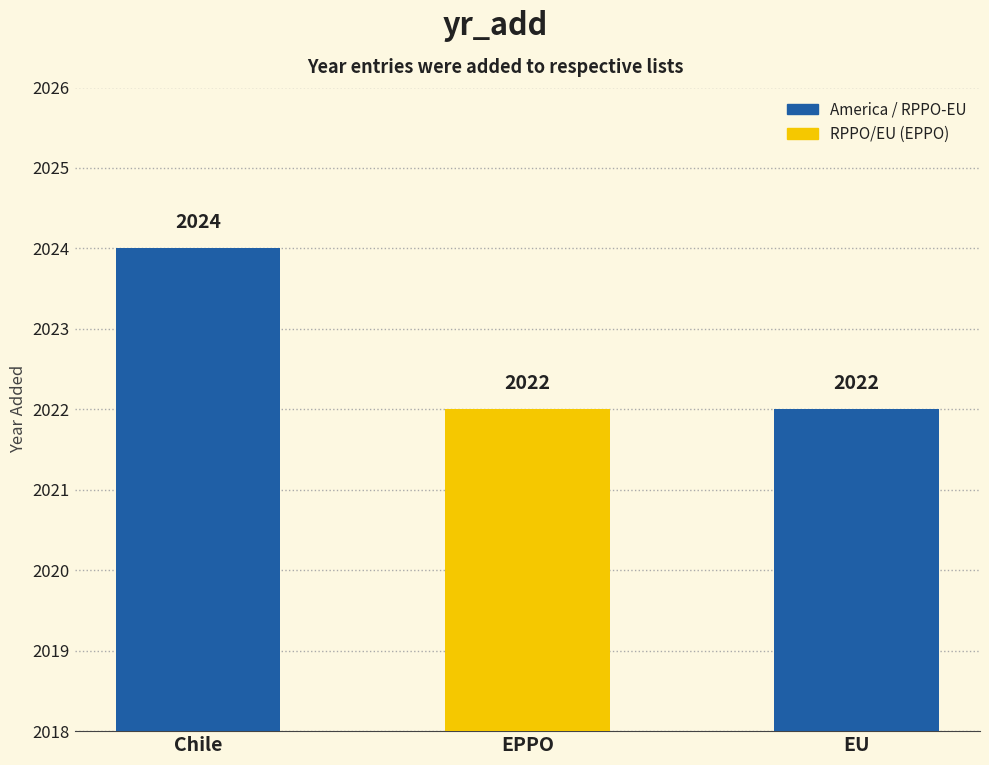

What is the value of the 1st bar from the left?

2024